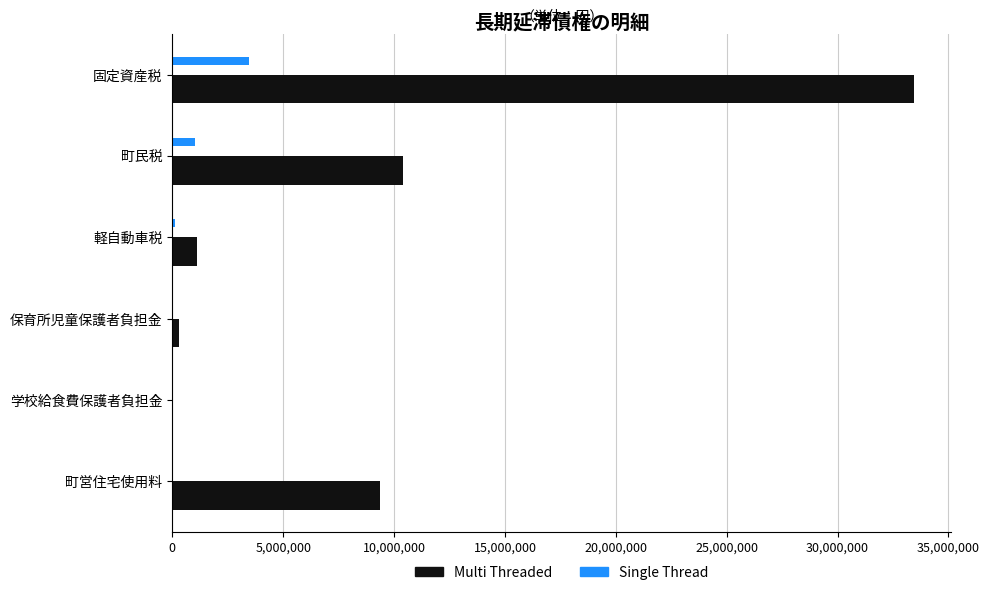

The value of Single Thread at 固定資産税 is 5943344. True or false?

False